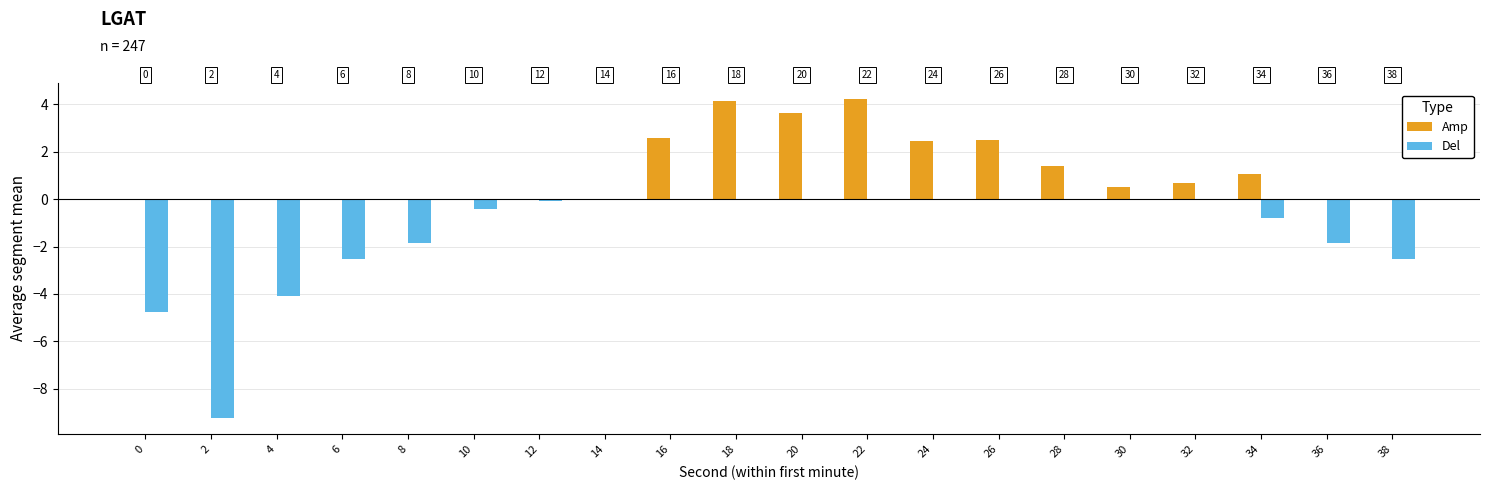

What is the total value across all series at 26?

2.5